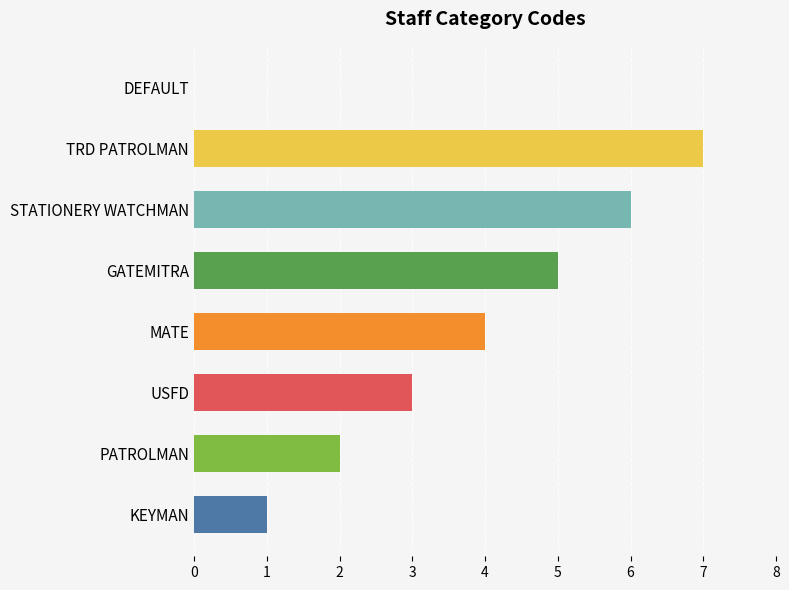

Which label corresponds to the largest value in the chart?

TRD PATROLMAN